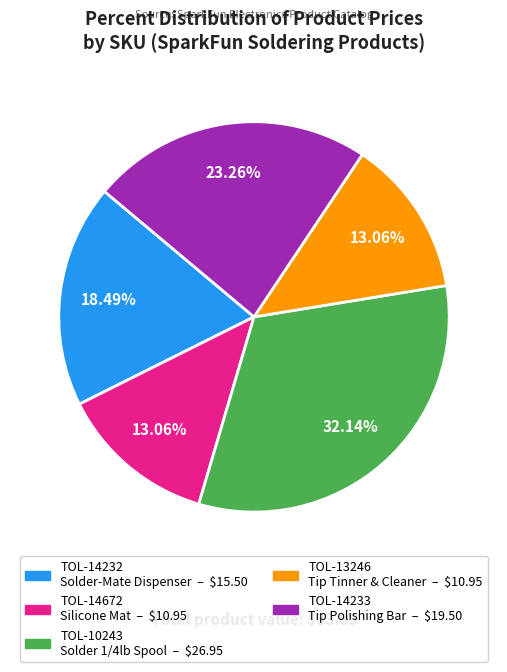

Between TOL-14233 Tip Polishing Bar and TOL-13246 Tip Tinner & Cleaner, which is larger?

TOL-14233 Tip Polishing Bar